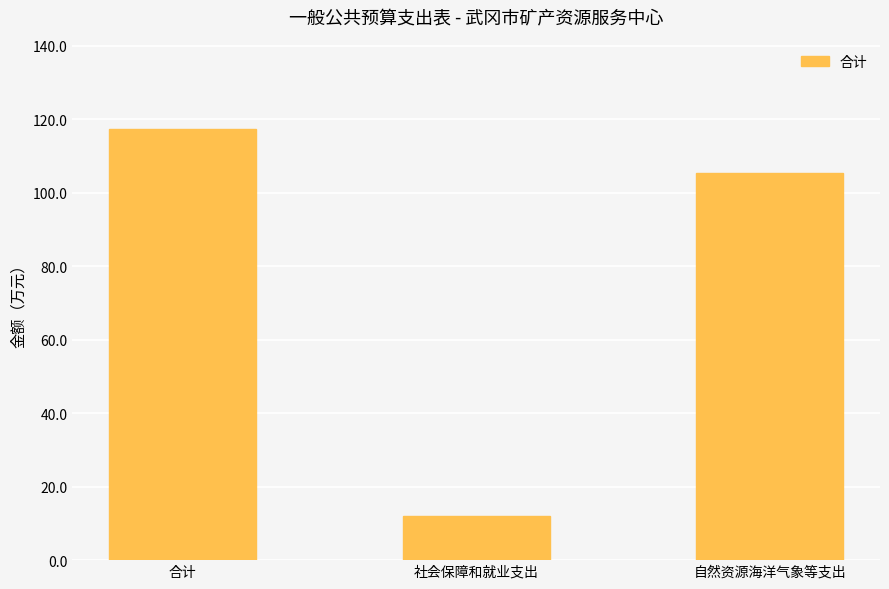

What position from the left is 社会保障和就业支出?

2